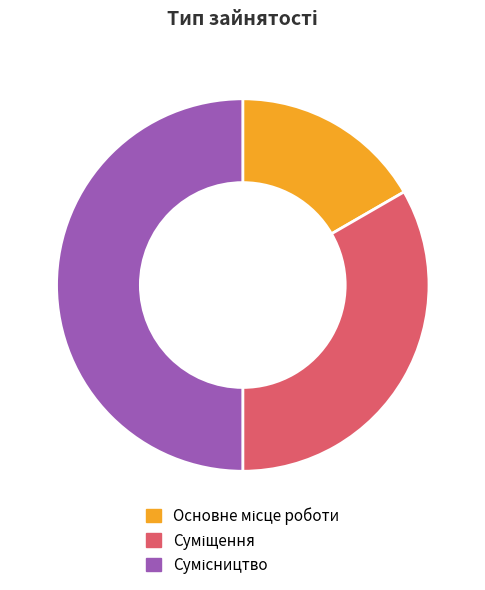

Is Основне місце роботи the majority of the pie?

No